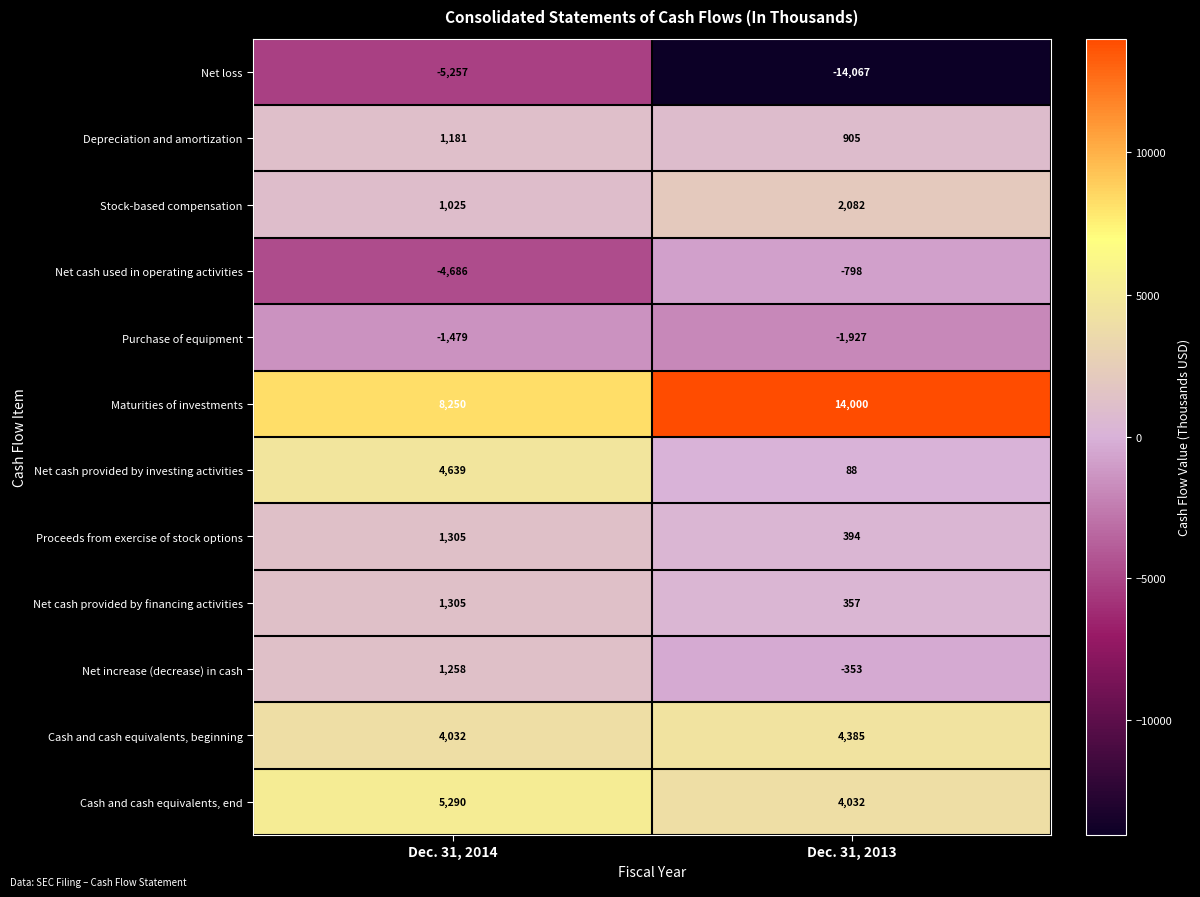

Is it true that Stock-based compensation equals 1204 at Dec. 31, 2013?

False